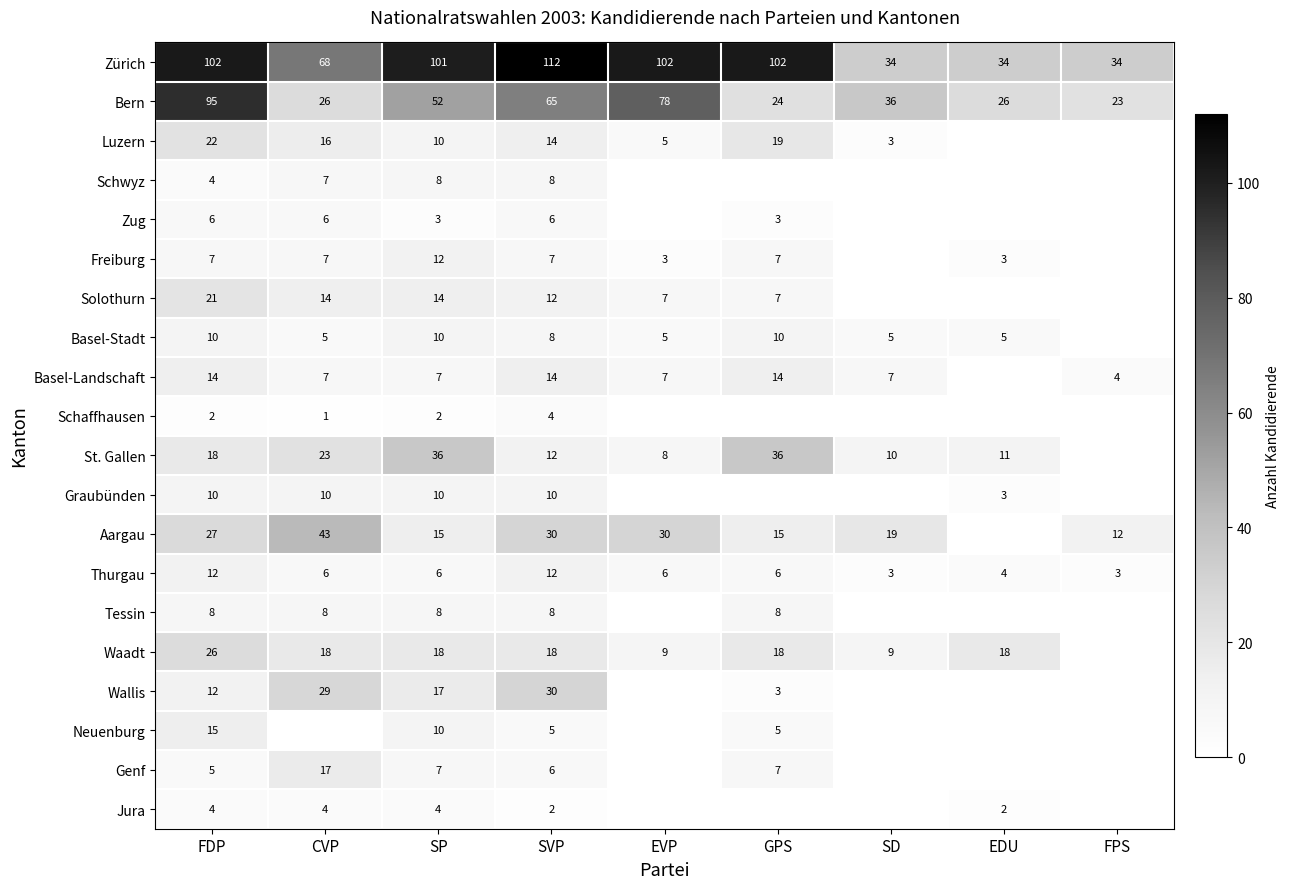

At which category is the sum across all series the highest?

FDP